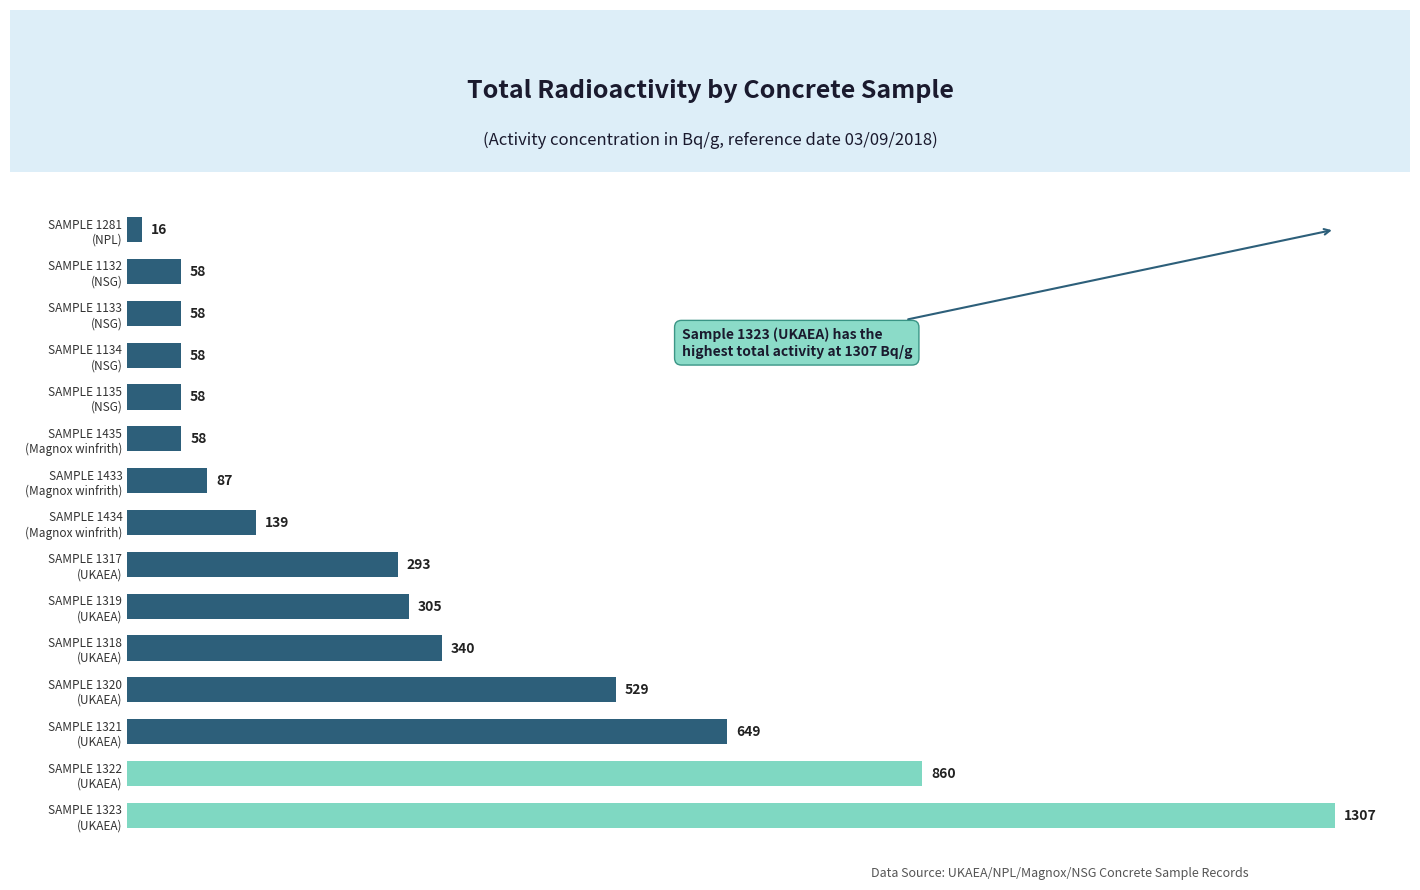

How many data points are above 138?

8